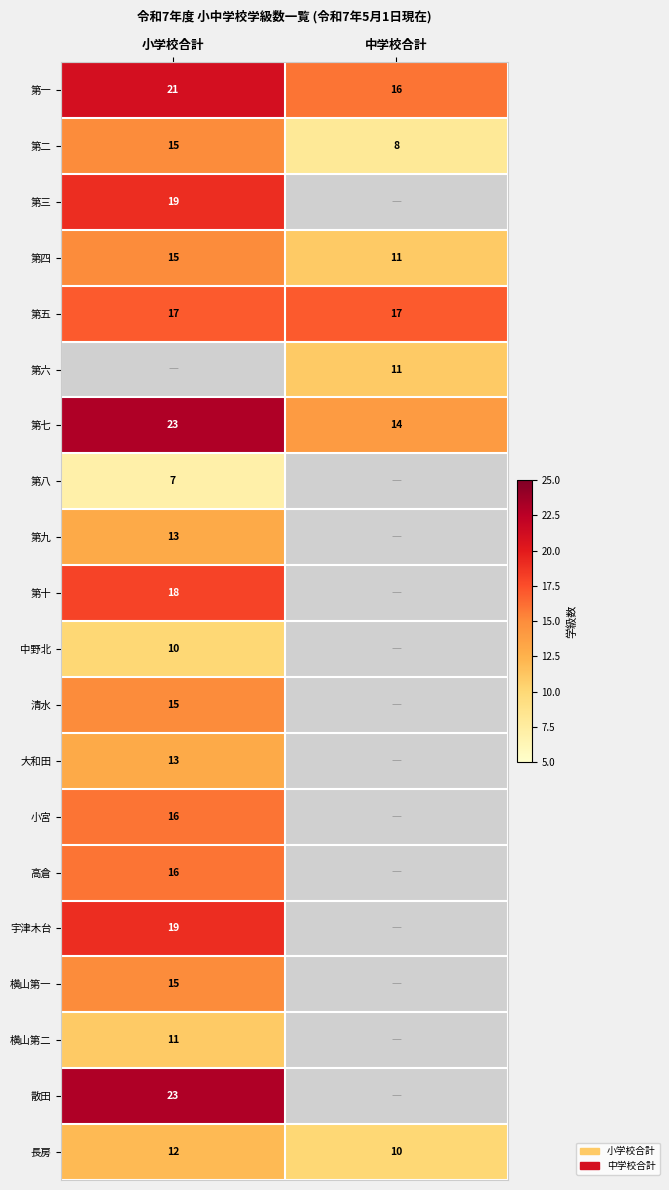

Rank the categories by 第四 value from lowest to highest.

中学校合計, 小学校合計